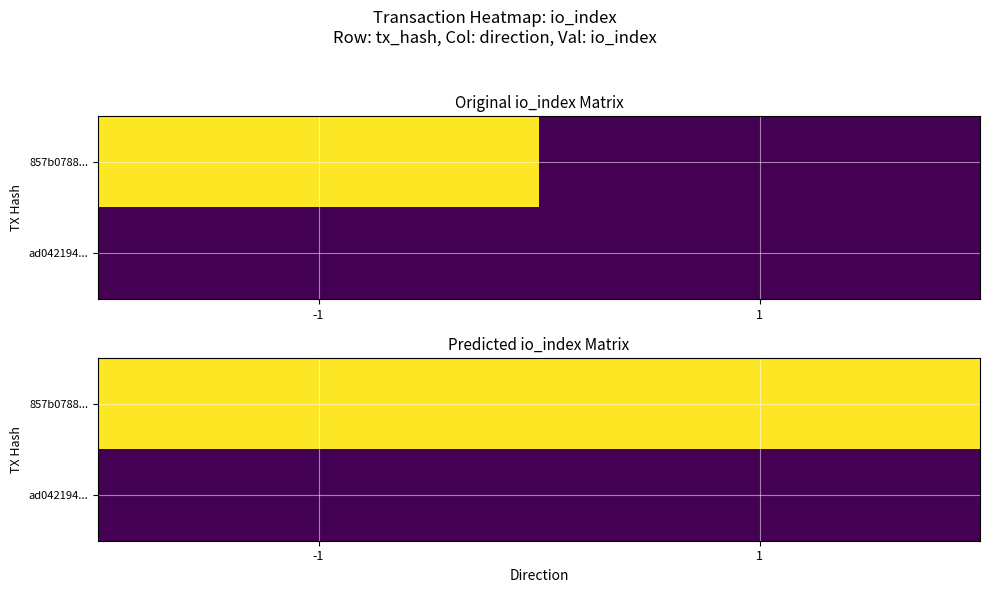

What is the greatest value displayed?

3